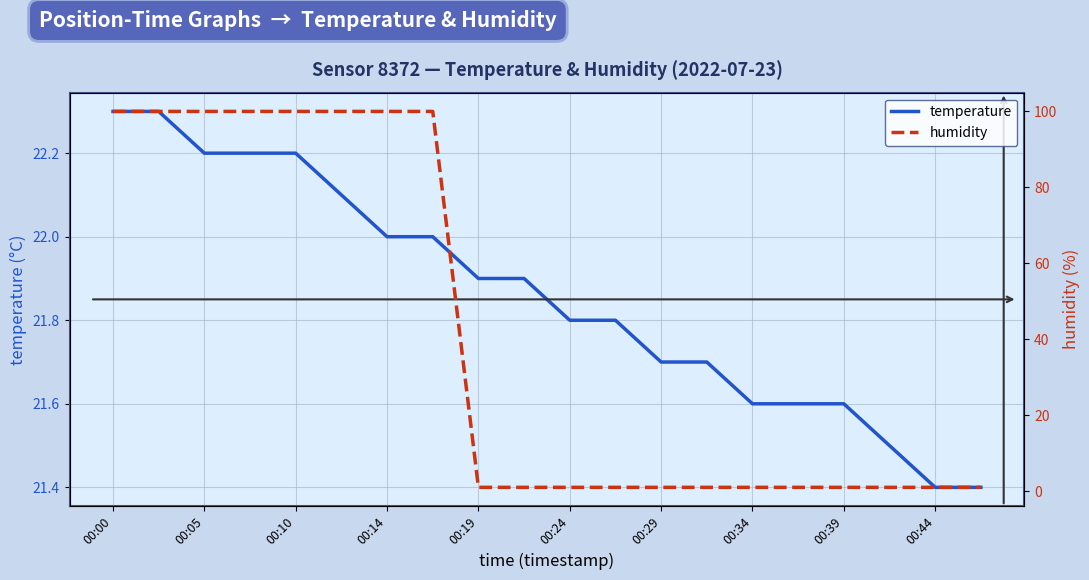

Is it true that temperature equals 22.2 at 00:05?

True